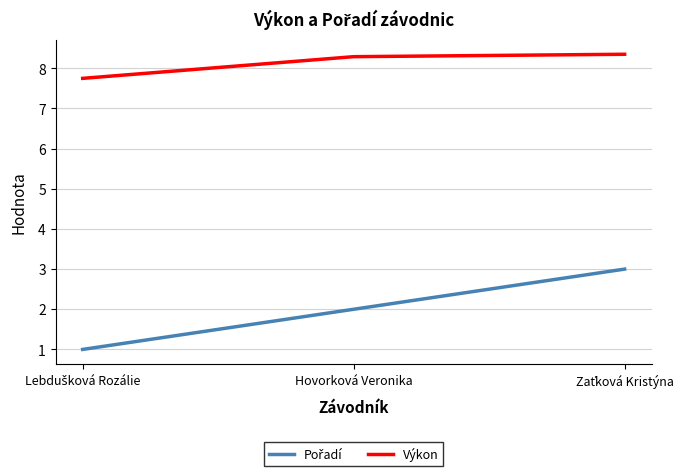

Is it true that Výkon equals 13.3 at Hovorková Veronika?

False